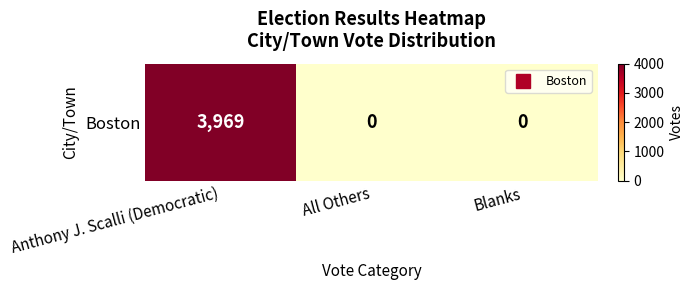

Rank the categories by value from highest to lowest.

Anthony J. Scalli (Democratic), All Others, Blanks